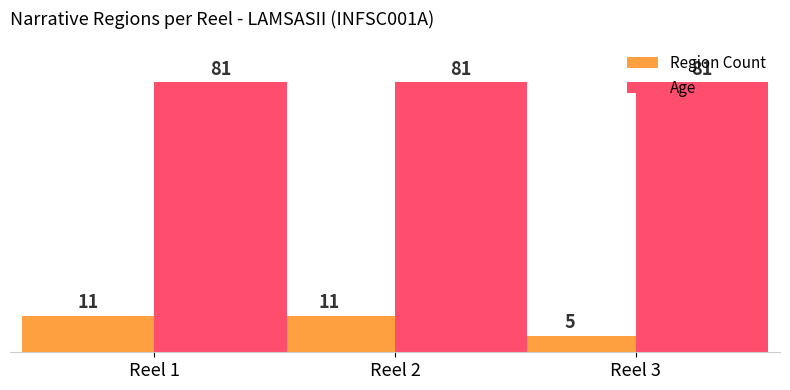

List the series in order of their overall mean, lowest first.

Region Count, Age